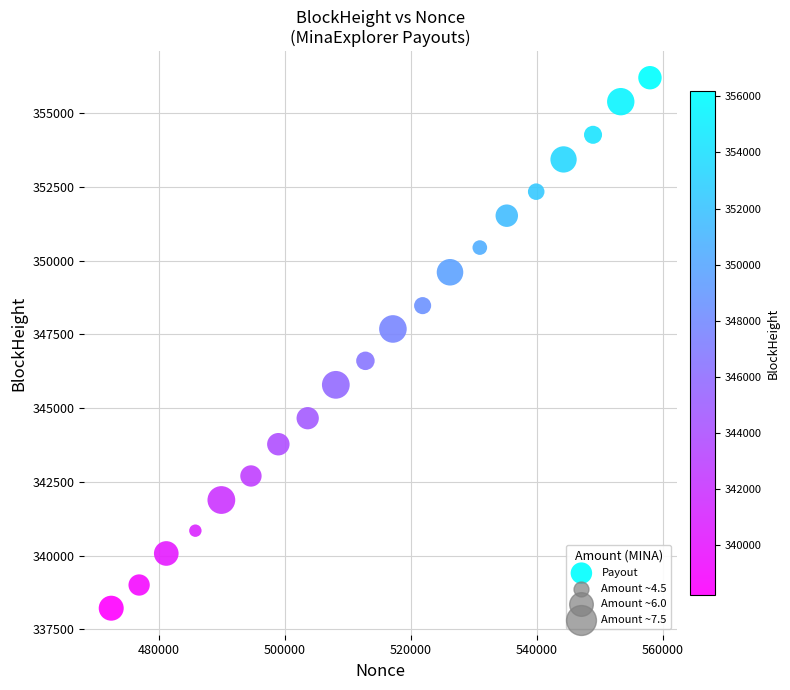

What is the range of Y values (max minus min)?

17983